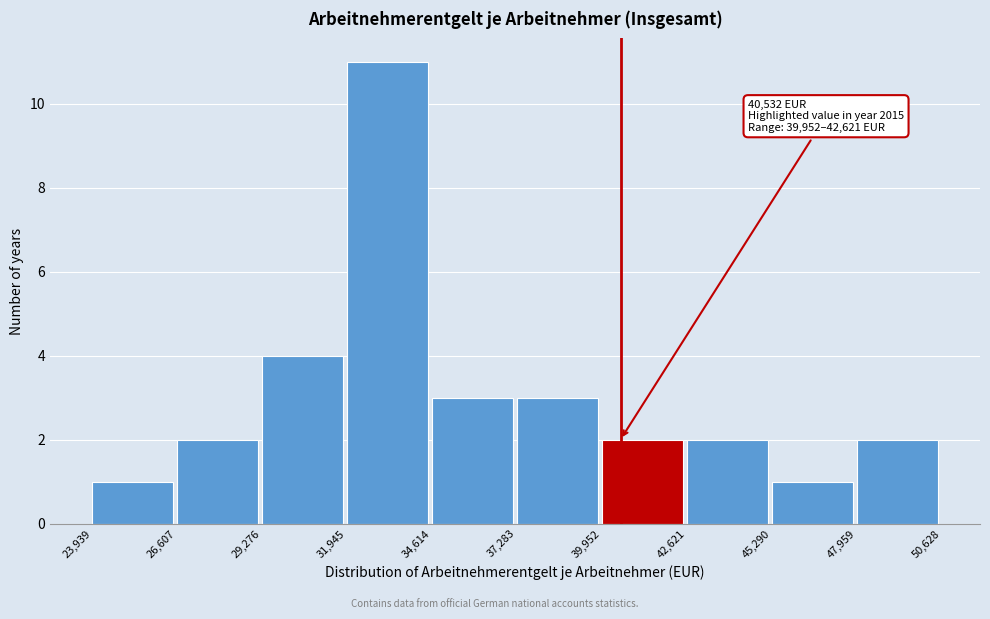

Over which range of the x-axis is the bar tallest?

31,945 to 34,614